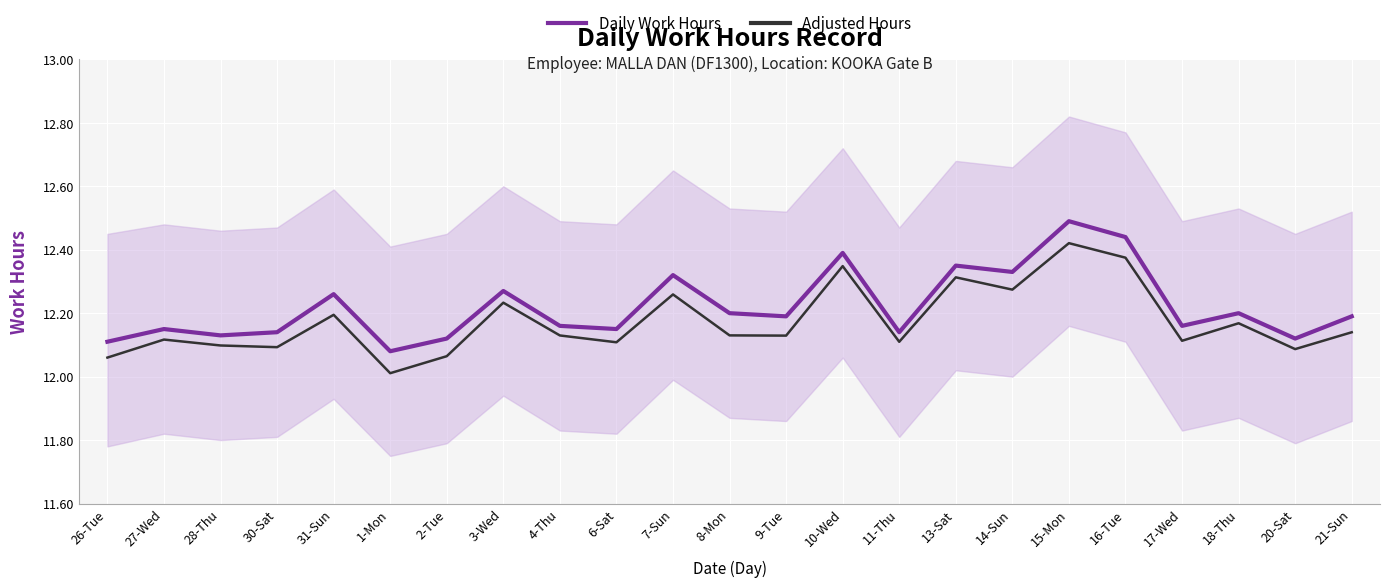

Which series has the widest spread of values?

Daily Work Hours